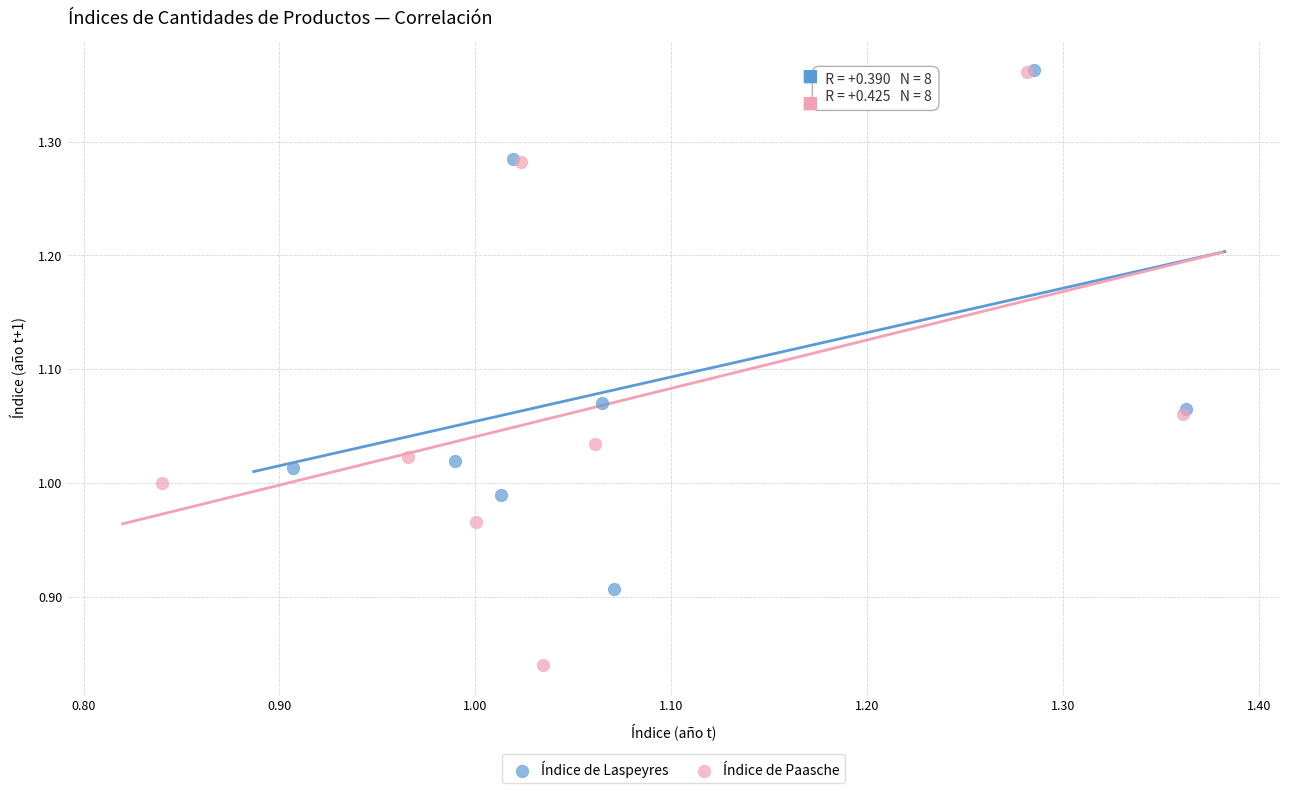

Which series contains the lowest Y value?

Índice de Paasche